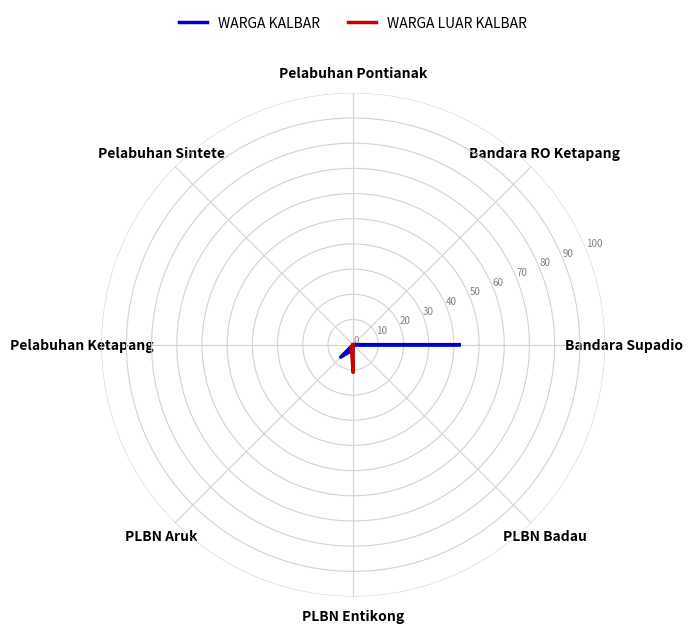

Does the chart display data point markers on the line(s)?

No